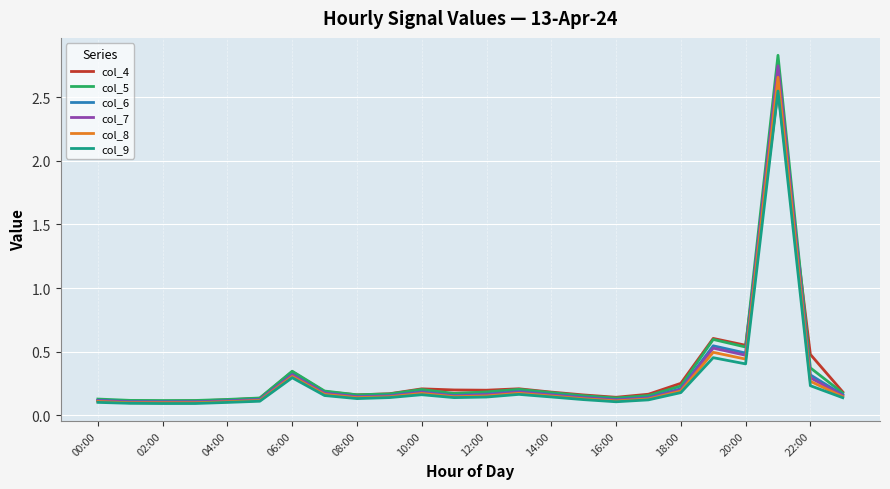

Which series has the widest spread of values?

col_5